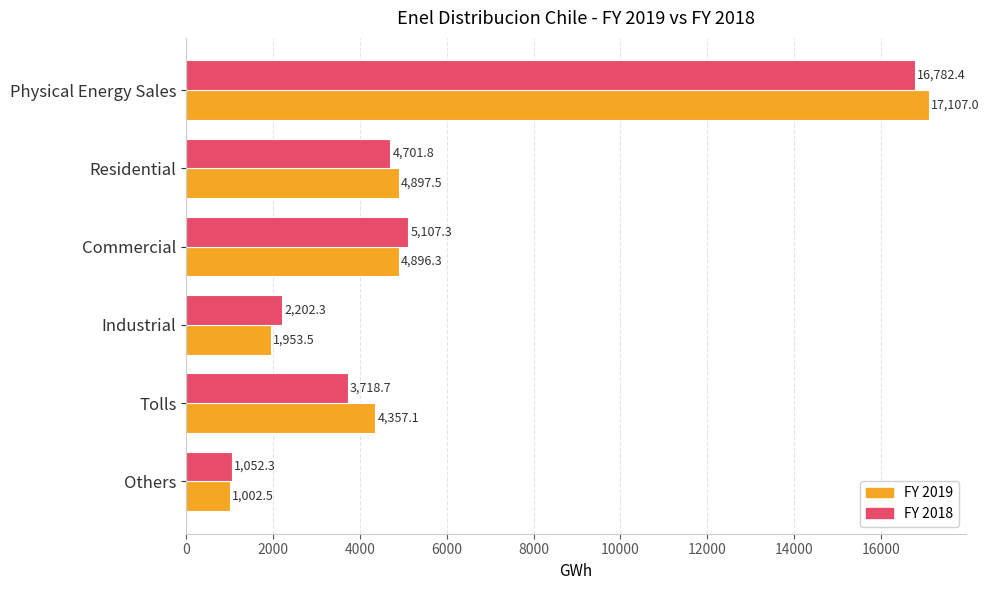

What is the minimum value shown in the chart?

1002.5